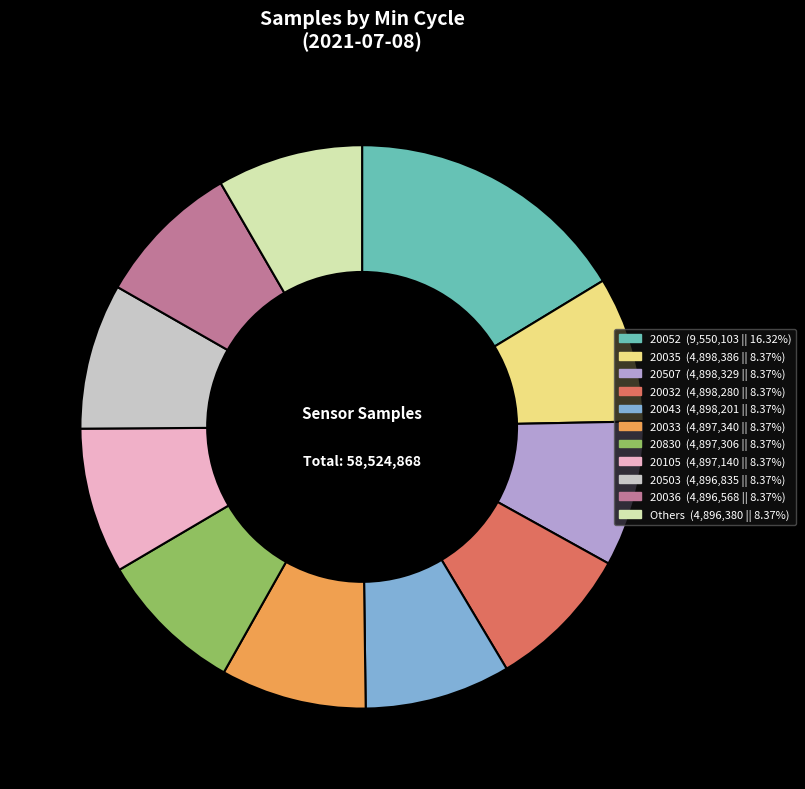

Does any single category account for the majority?

No